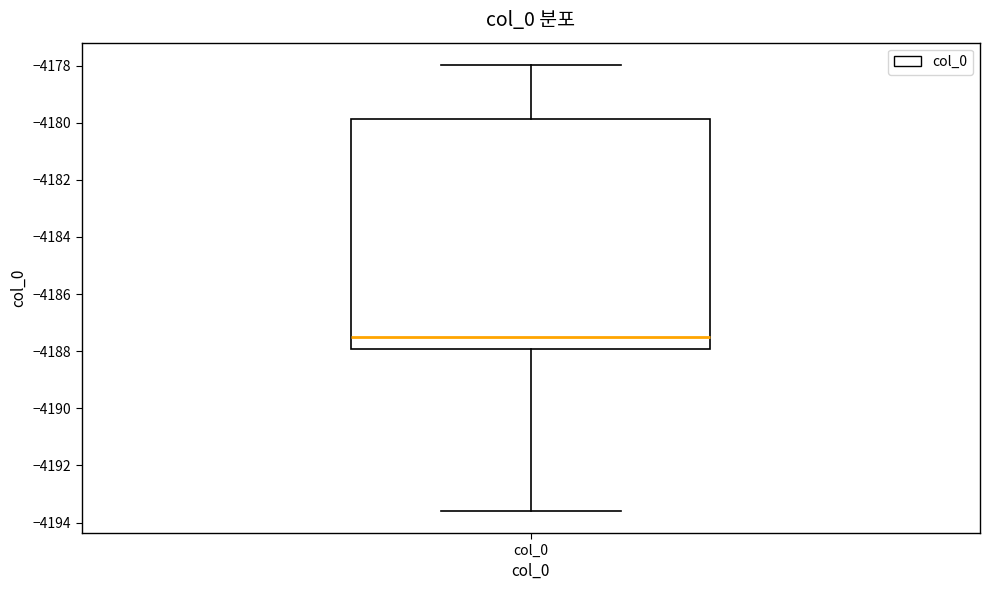

Transcribe this box plot: give where the median line is, the range the box spans, and where the two whiskers end, as read against the y-axis. The values are not printed on the chart, so give them approximately, as read against the axis.

median -4187.6, box -4188.0 to -4179.8, whiskers -4193.6 to -4178.0